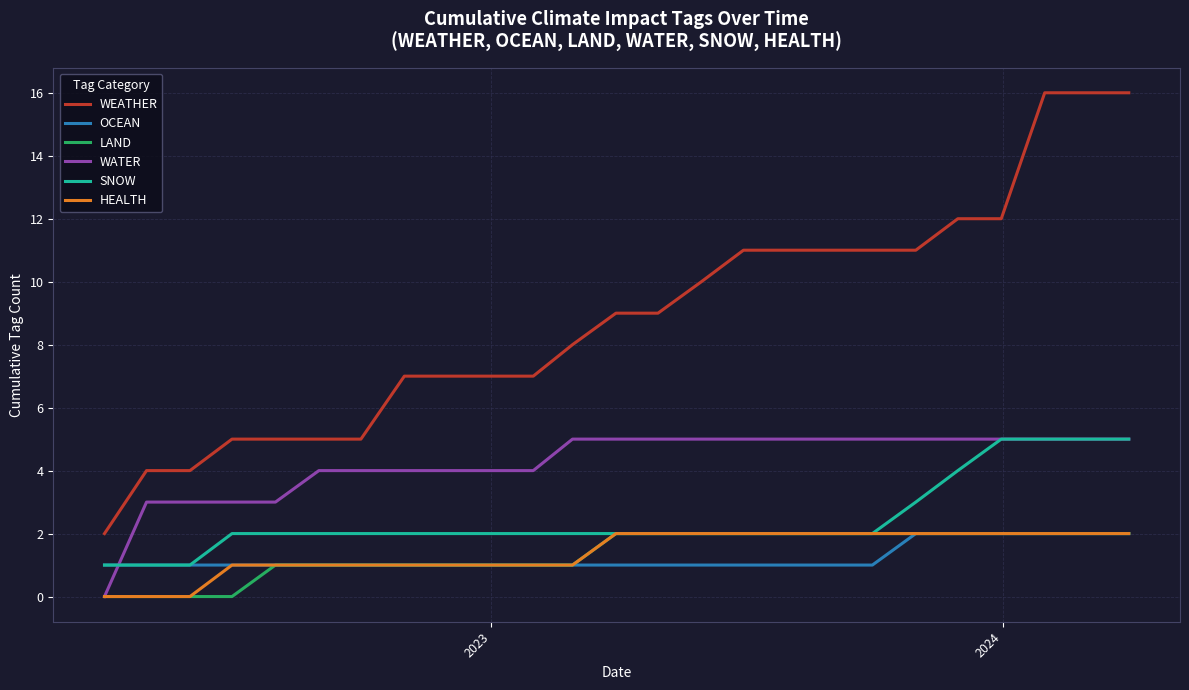

True or false: SNOW and WATER intersect in this chart.

True